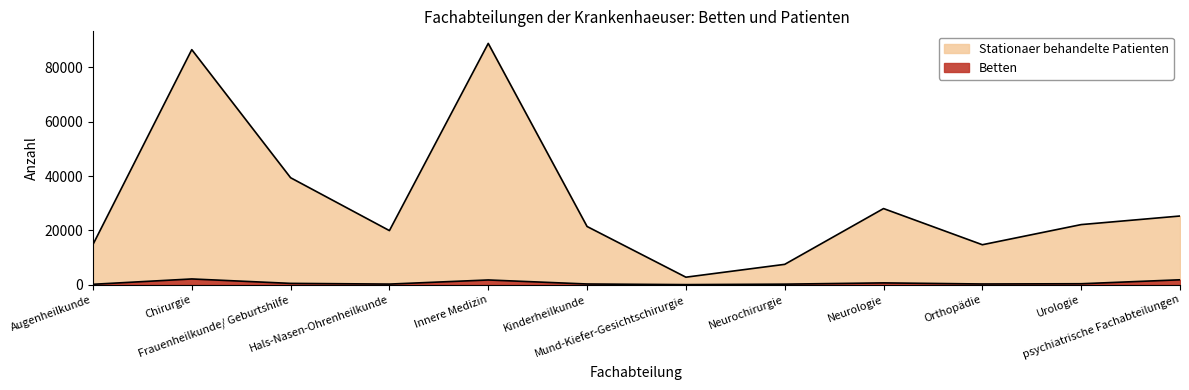

Which series has the largest total across all categories?

Stationaer behandelte Patienten